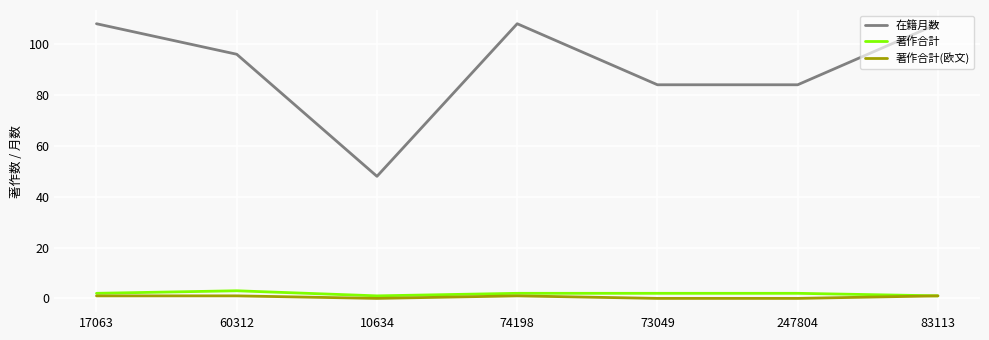

Reading left to right, transcribe all the data shown in this chart.

在籍月数: 17063=108	60312=96	10634=48	74198=108	73049=84	247804=84	83113=108
著作合計: 17063=2	60312=3	10634=1	74198=2	73049=2	247804=2	83113=1
著作合計(欧文): 17063=1	60312=1	10634=0	74198=1	73049=0	247804=0	83113=1